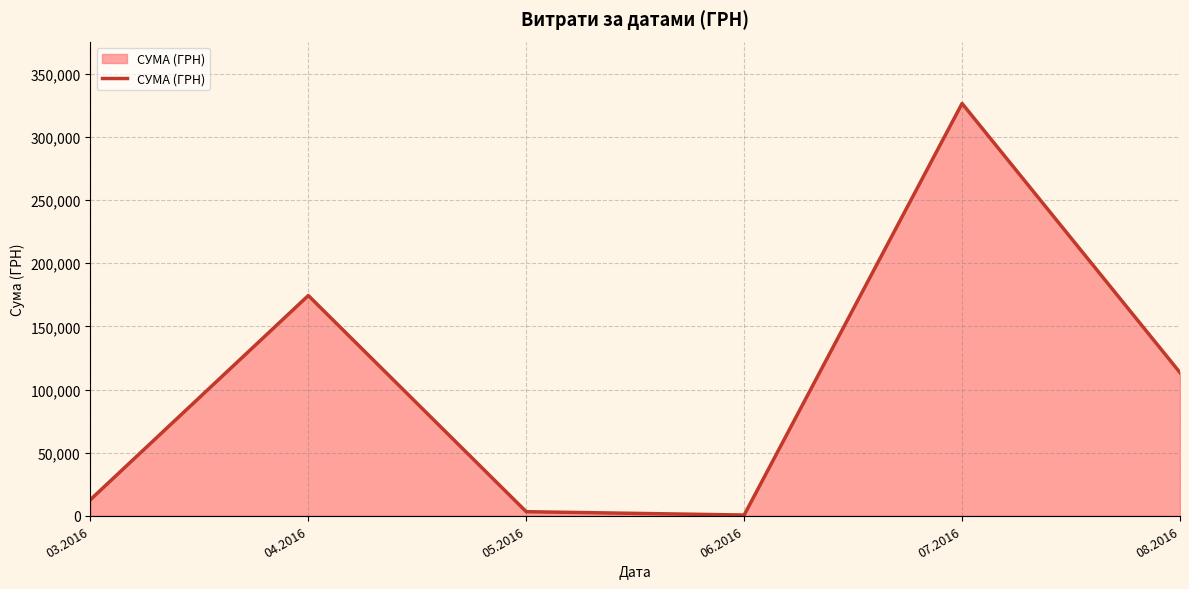

What is the average value?

105163.0